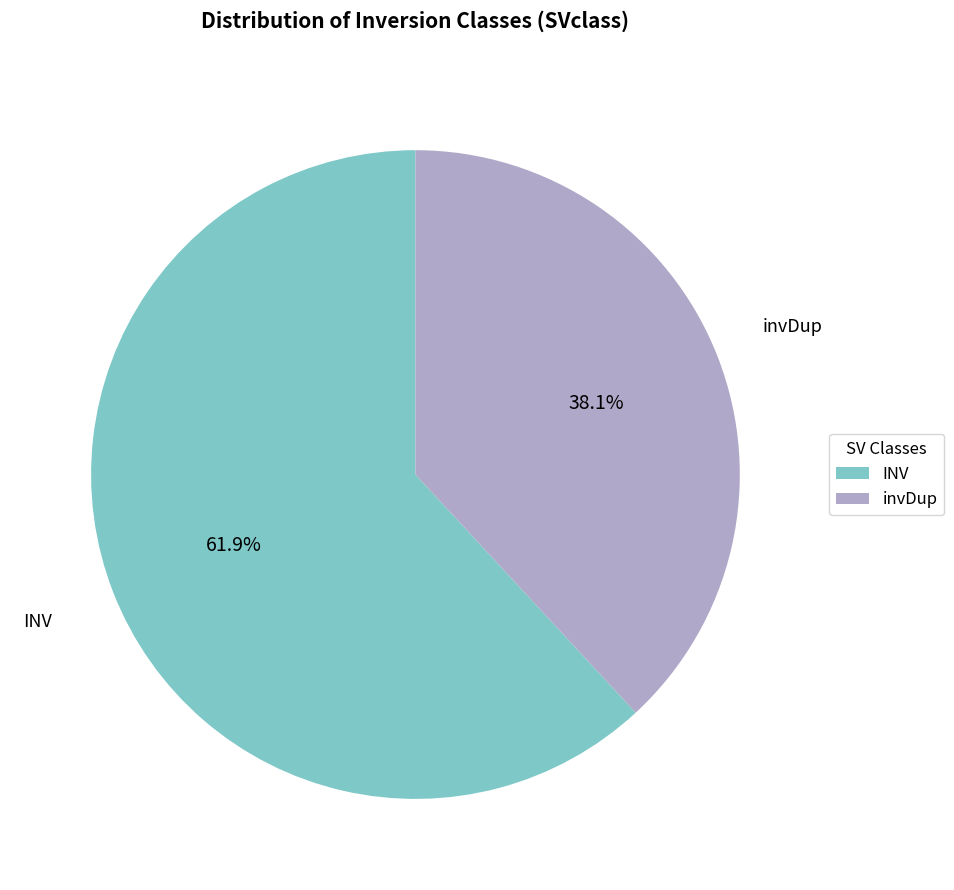

How many segments does this pie chart have?

2